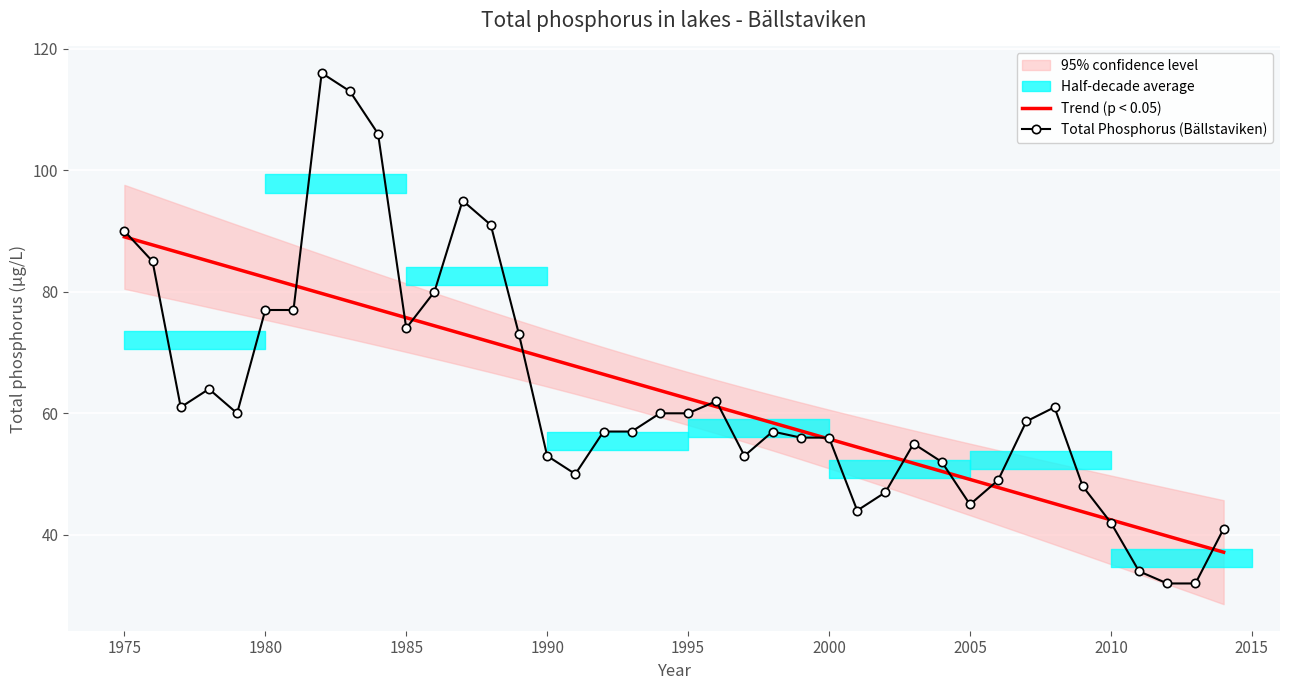

What is the highest value of the Trend (p < 0.05) series?

89.0